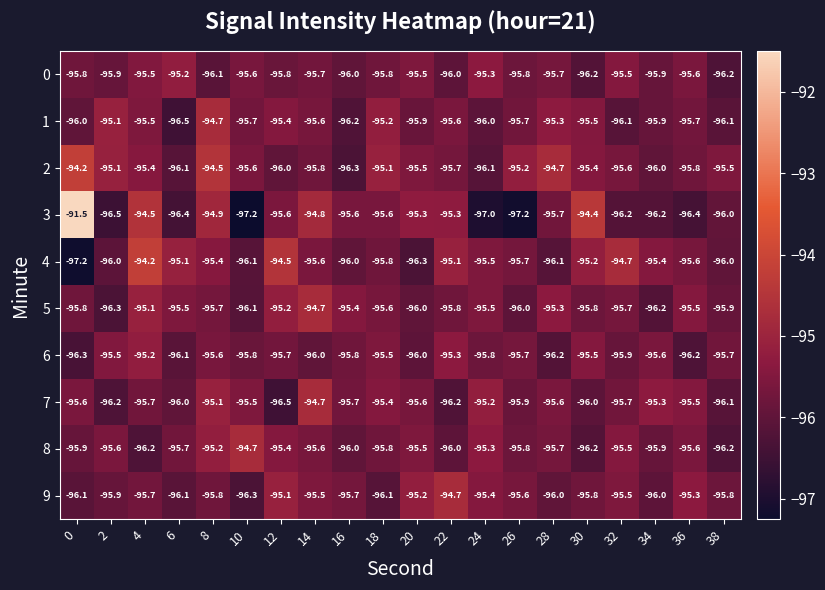

What is the maximum value for 3?

-91.5